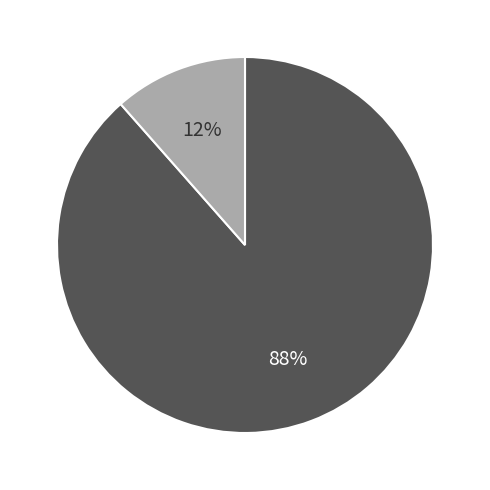

To the nearest percent, what is the average slice percentage?

50%